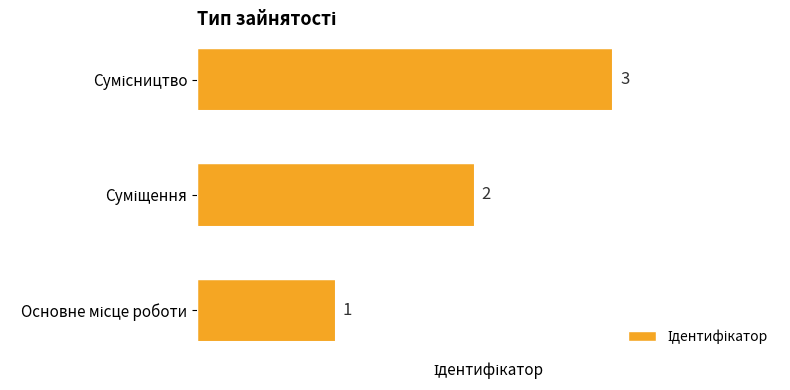

What is the maximum value shown in the chart?

3